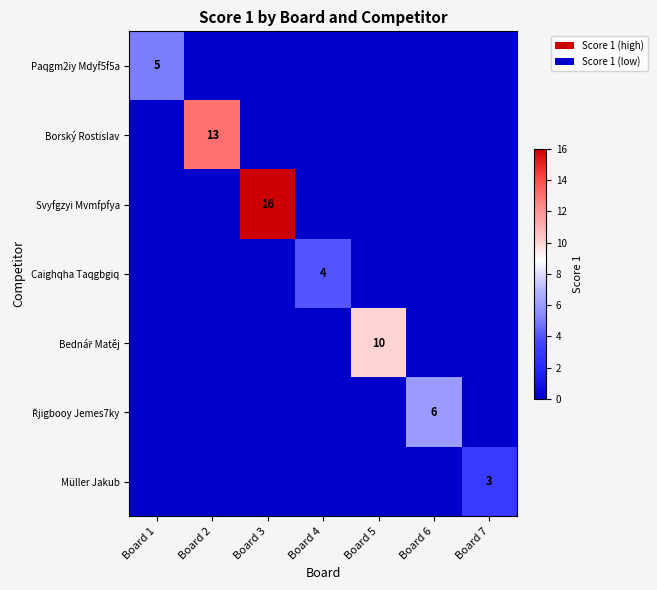

Rank the series at Board 3 from lowest to highest value.

Paqgm2iy Mdyf5f5a, Borský Rostislav, Caighqha Taqgbgiq, Bednář Matěj, Řjigbooy Jemes7ky, Müller Jakub, Svyfgzyi Mvmfpfya